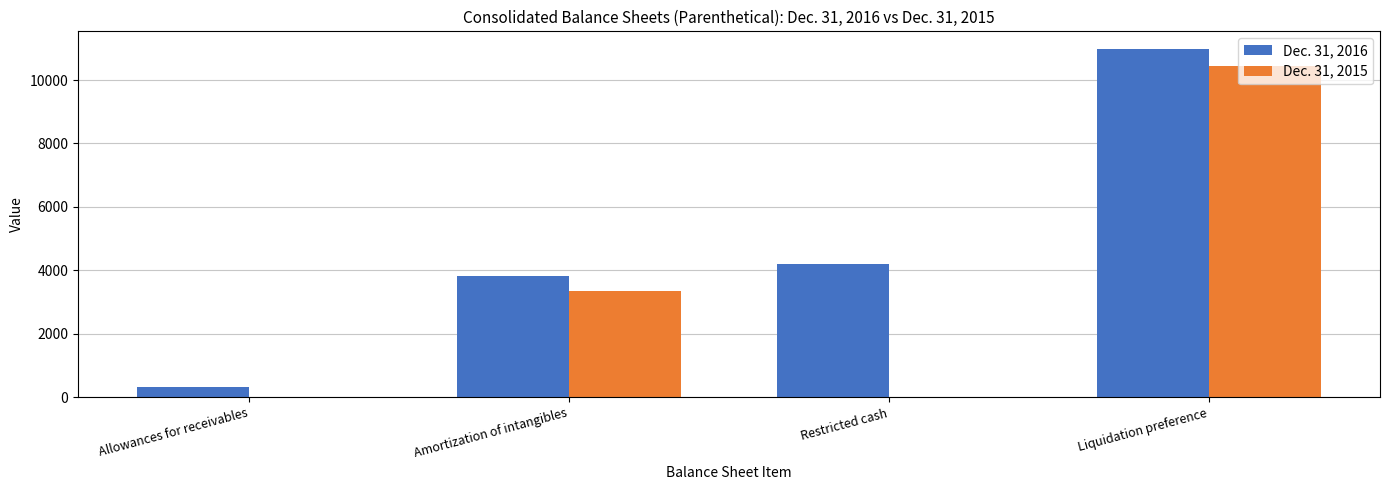

What is the total value across all series at Amortization of intangibles?

7171